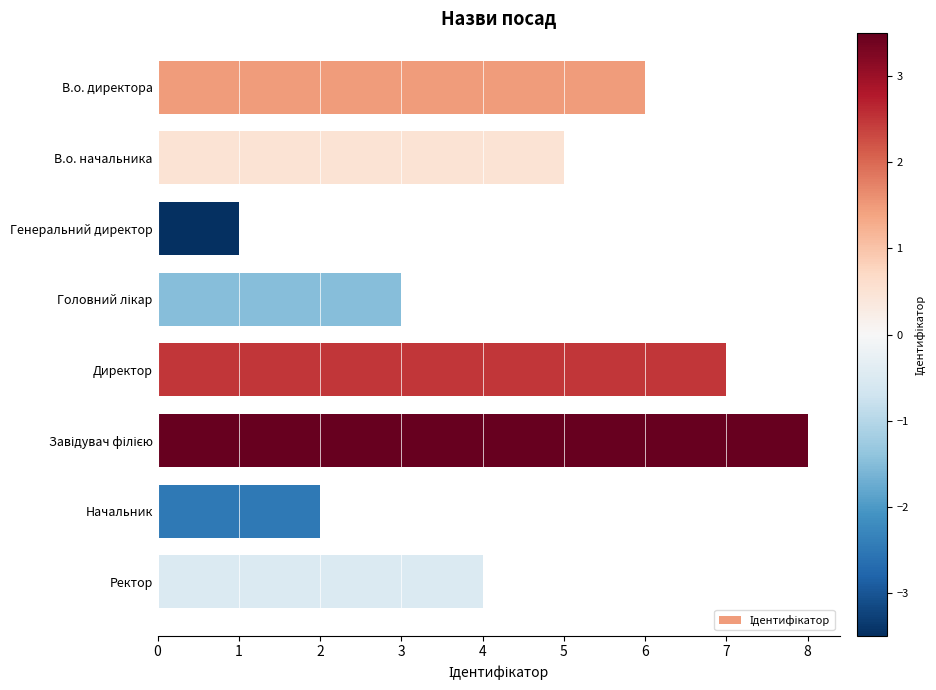

How many distinct data groups are displayed?

1